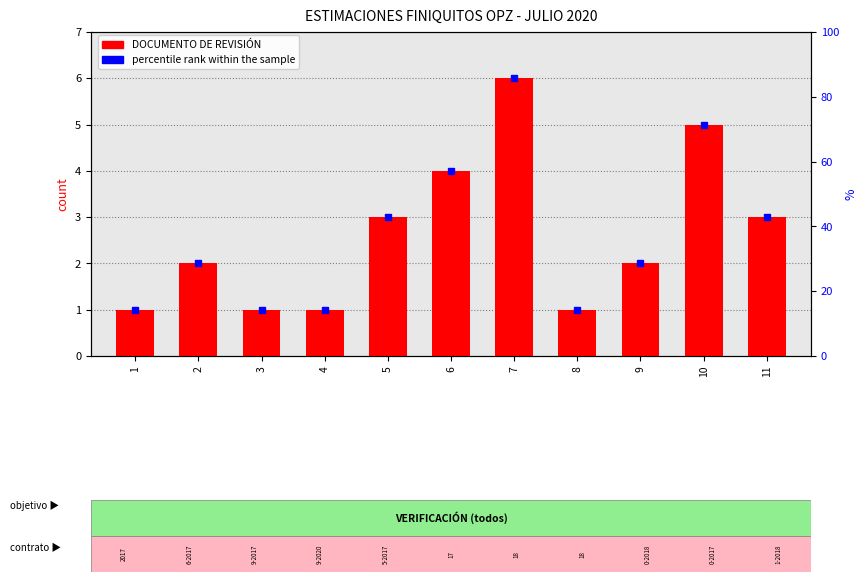

What is the smallest value displayed?

1